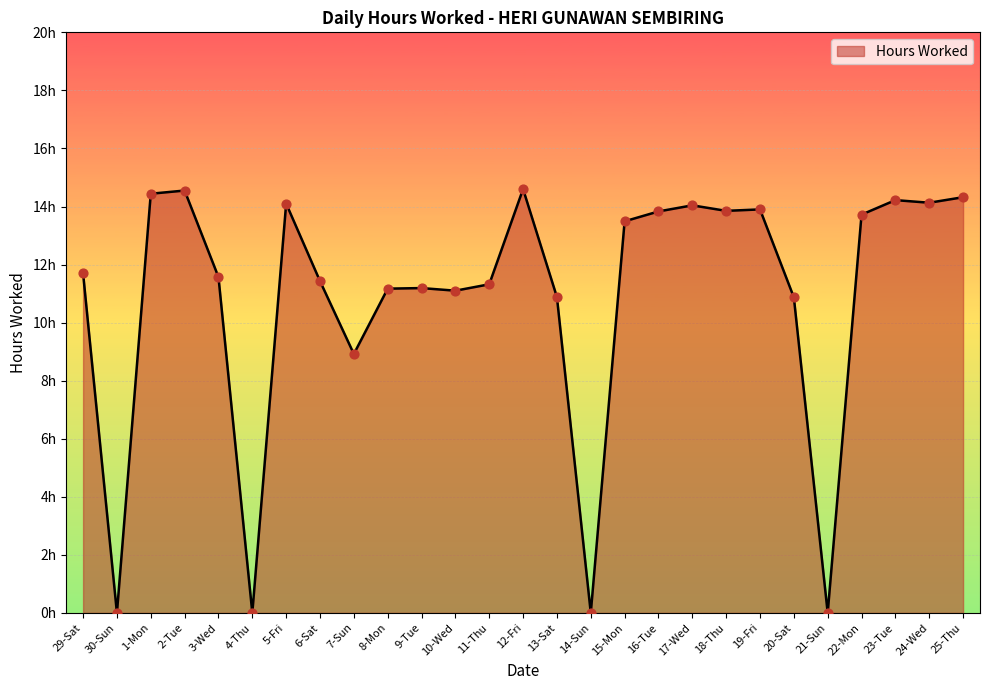

Does the chart have visible grid lines?

Yes